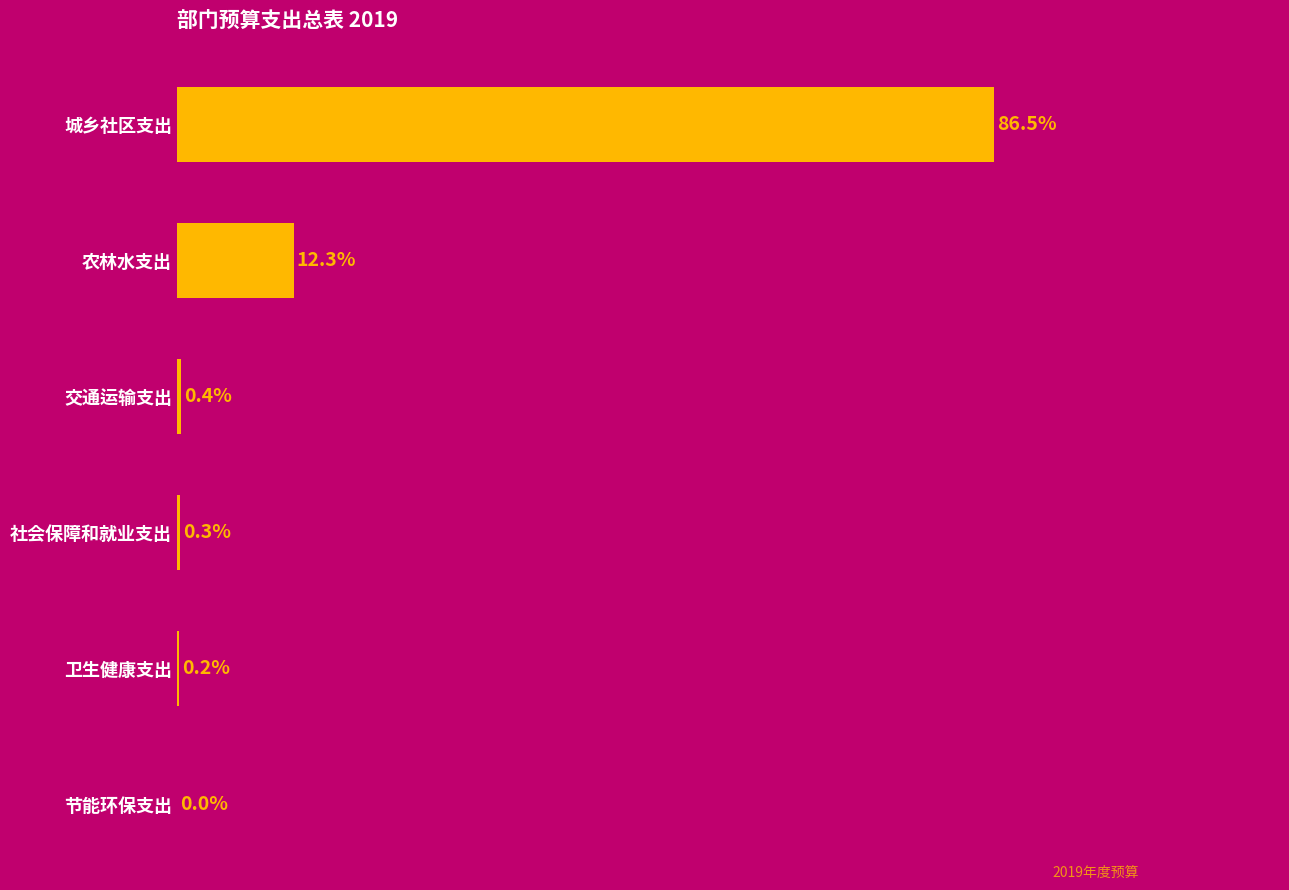

Which has a higher value, 社会保障和就业支出 or 卫生健康支出?

社会保障和就业支出